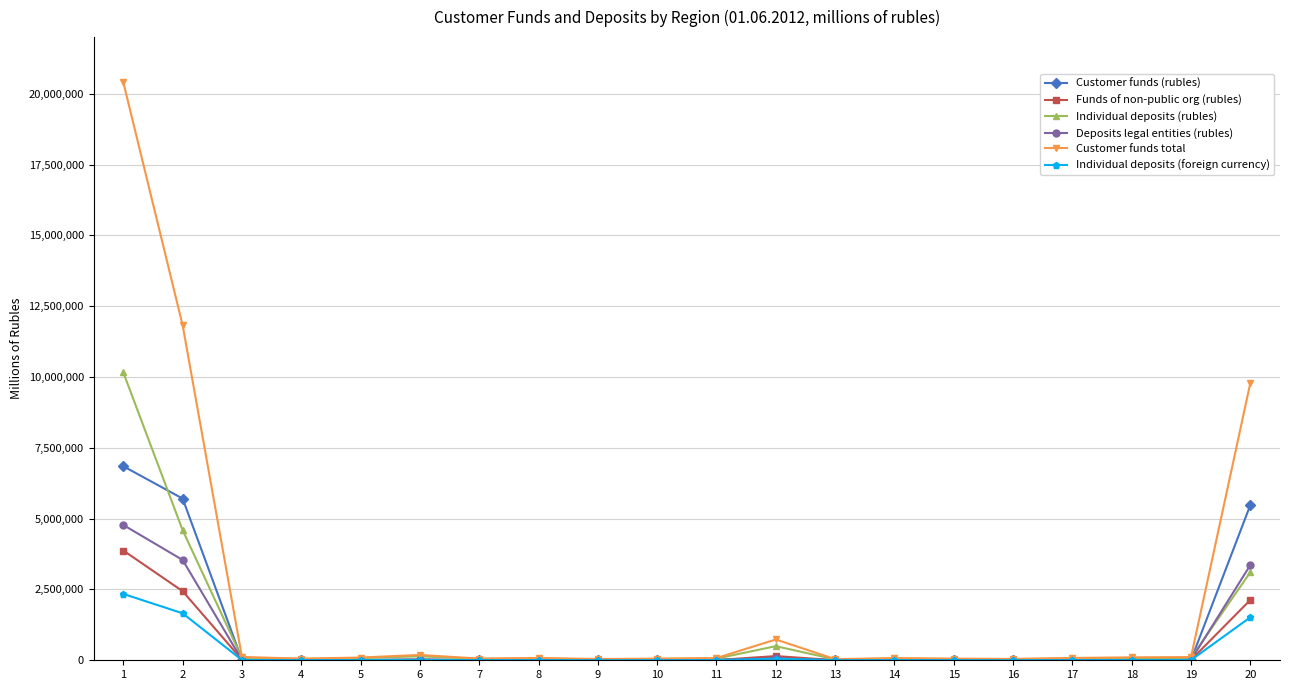

Which series ends up on top after the final intersection of Deposits legal entities (rubles) and Customer funds (rubles)?

Customer funds (rubles)